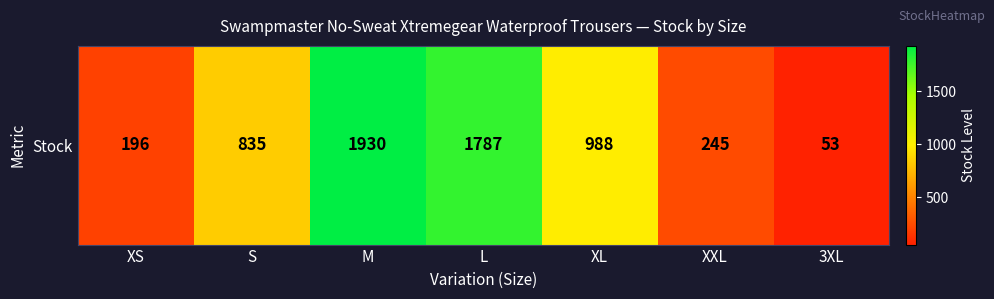

What is the sum of all values?

6034